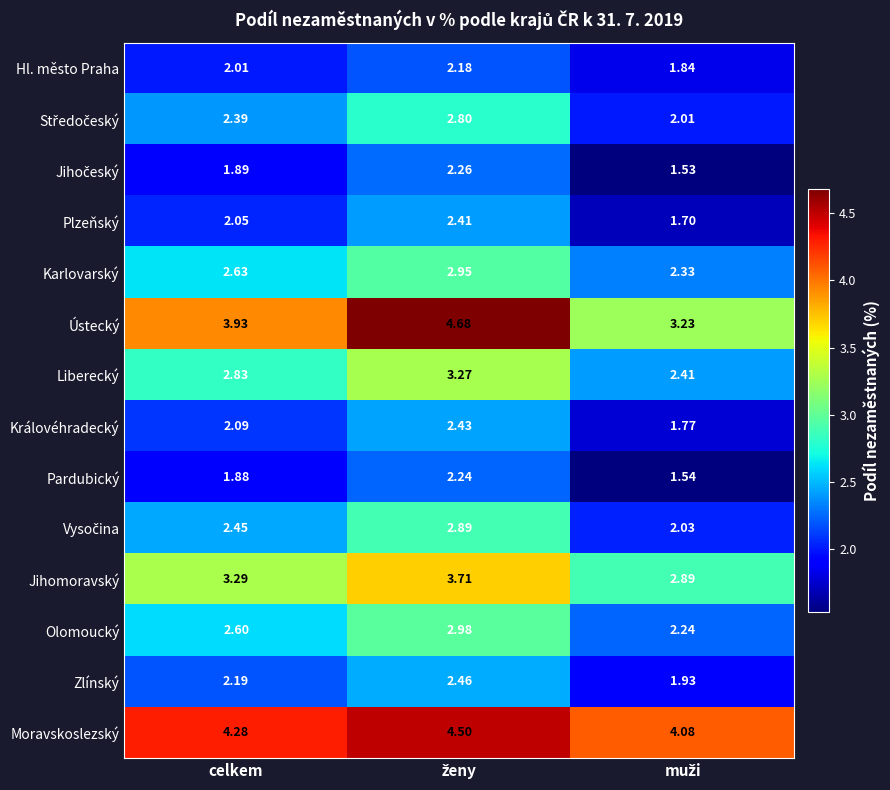

Which series has the largest range (max minus min)?

Ústecký